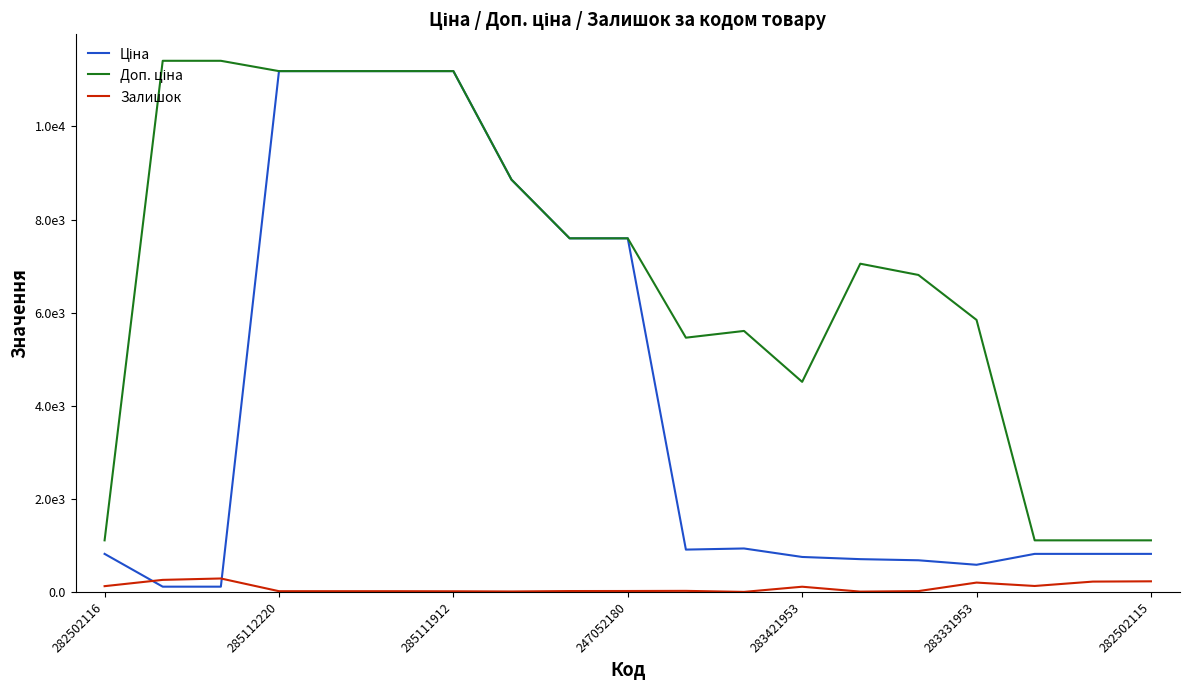

True or false: Залишок and Доп. ціна cross at least once.

False